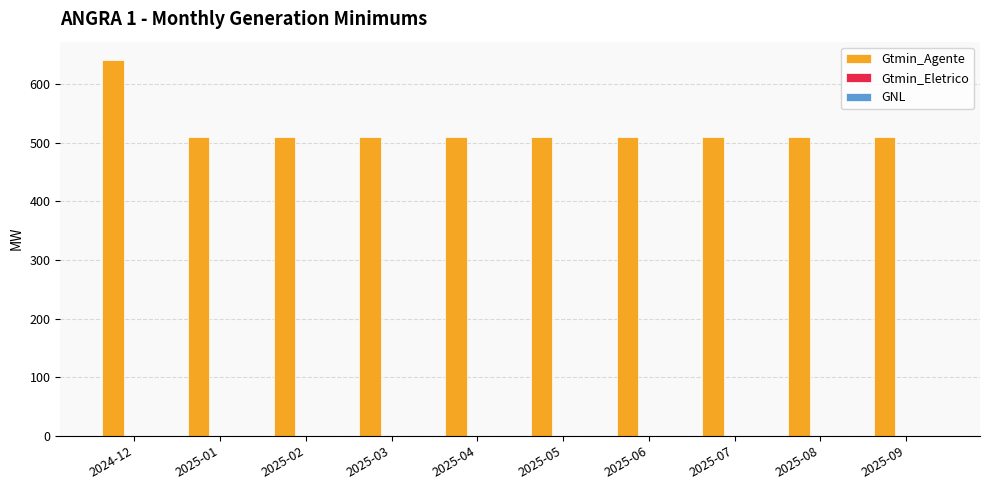

What is the ratio of the value at 2025-09 to the value at 2025-01?

1.0